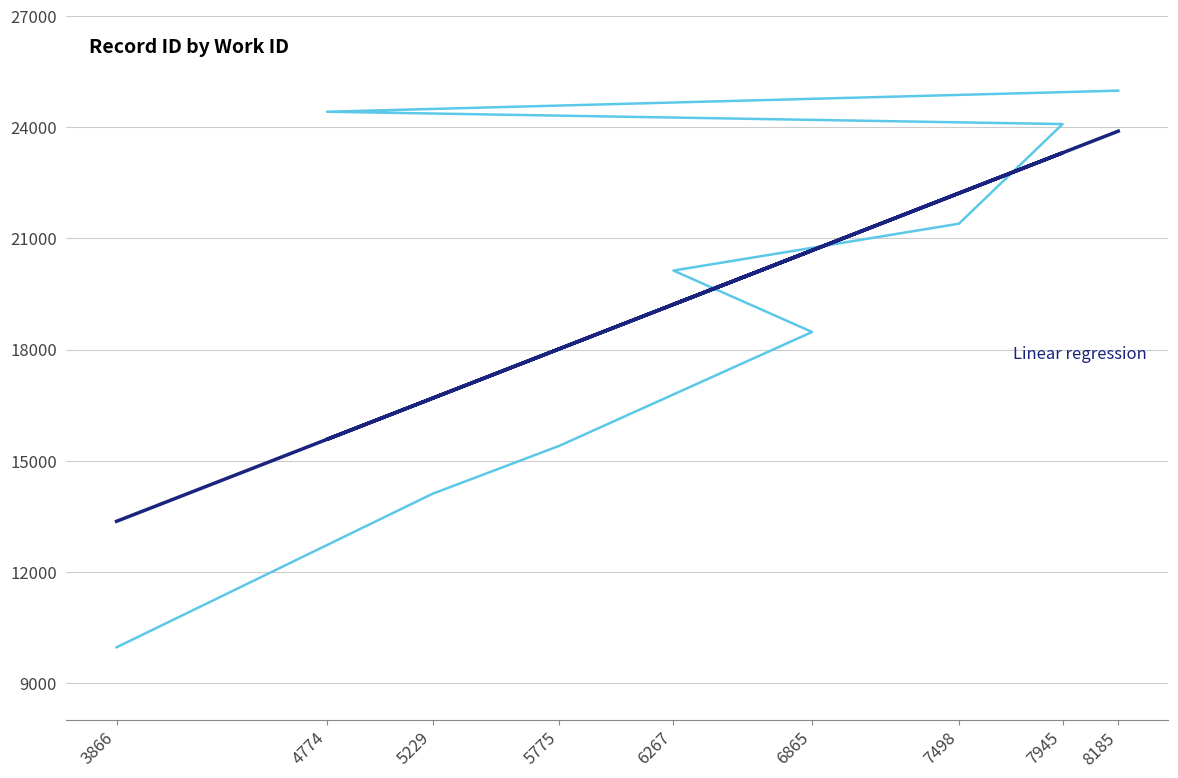

Which series has the largest total across all categories?

id